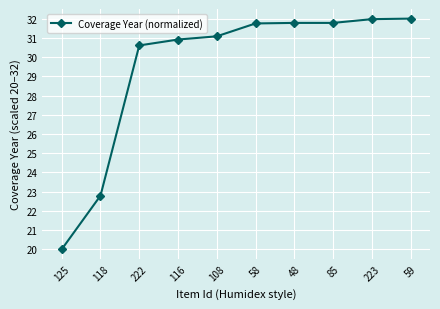

What is the ratio of the value at 108 to the value at 118?

1.4